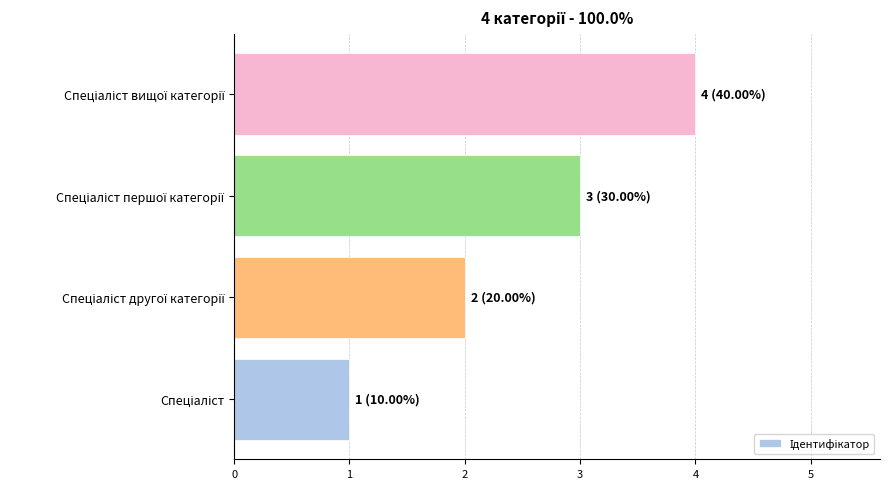

What is the greatest value displayed?

4